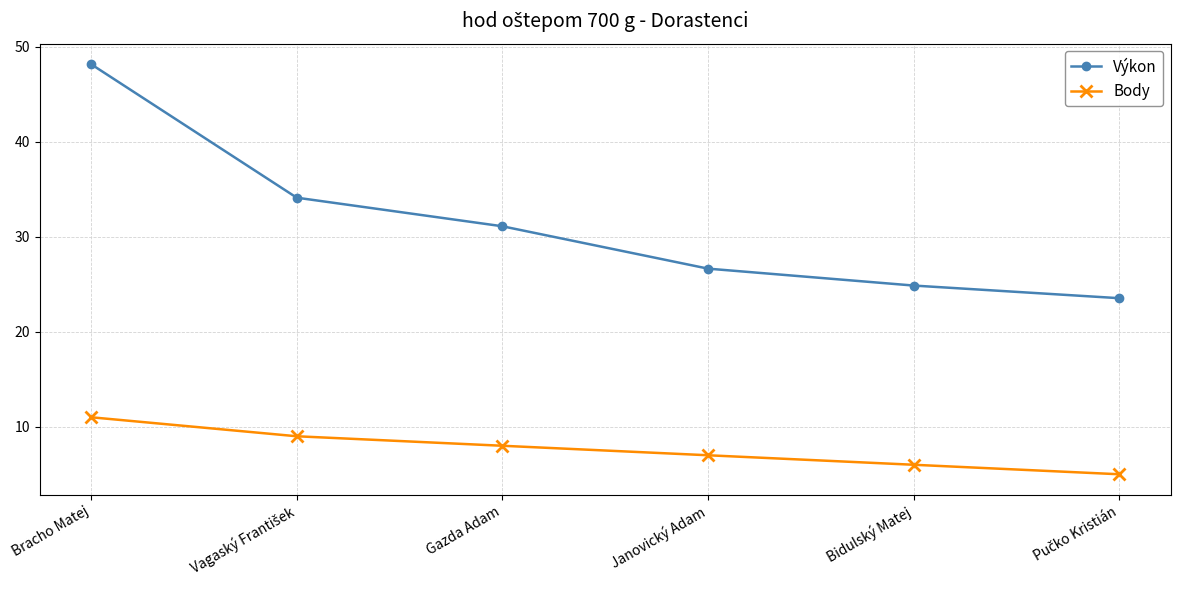

What is the minimum value shown in the chart?

5.0